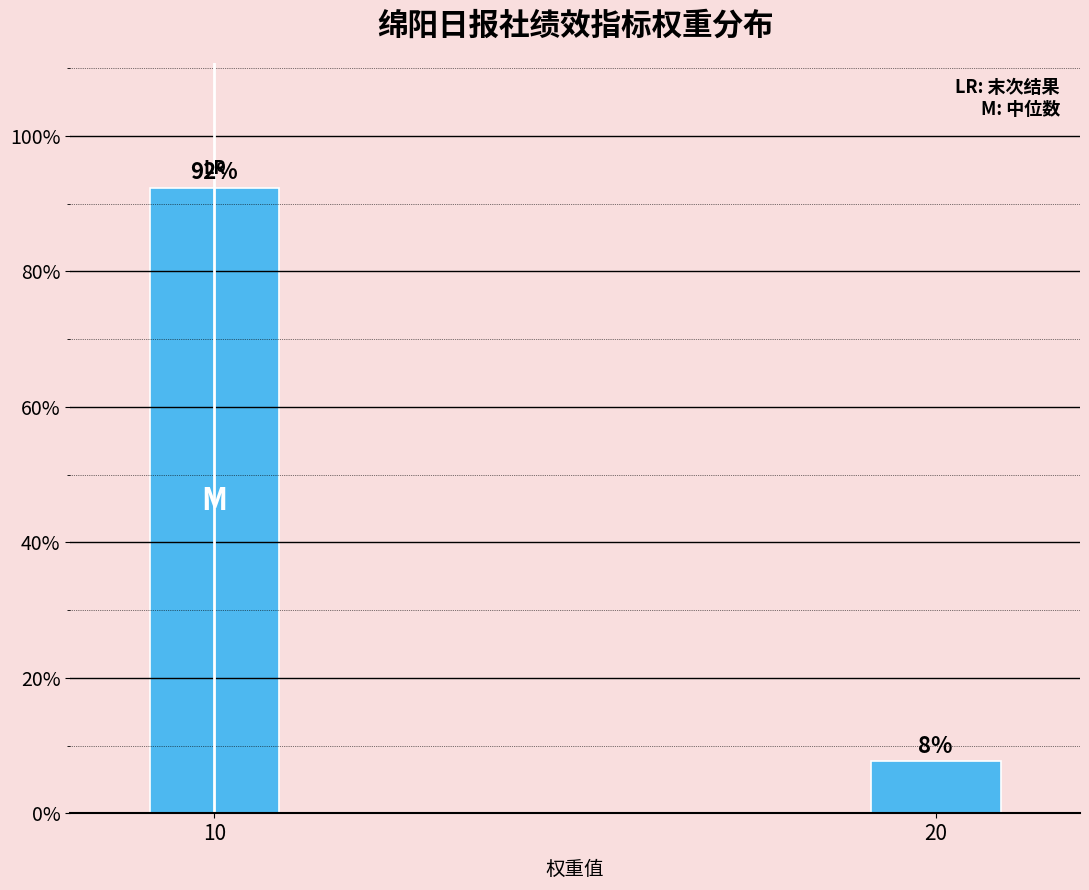

What is the value of the 2nd bar from the left?

7.7